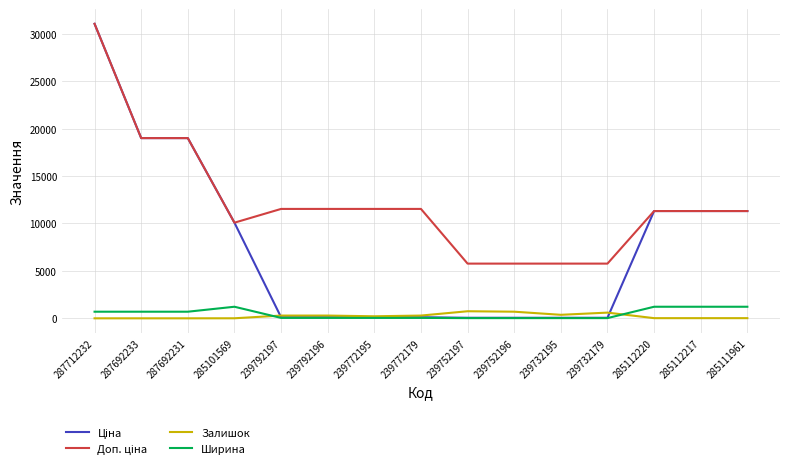

Which label corresponds to the largest value in the chart?

287712232